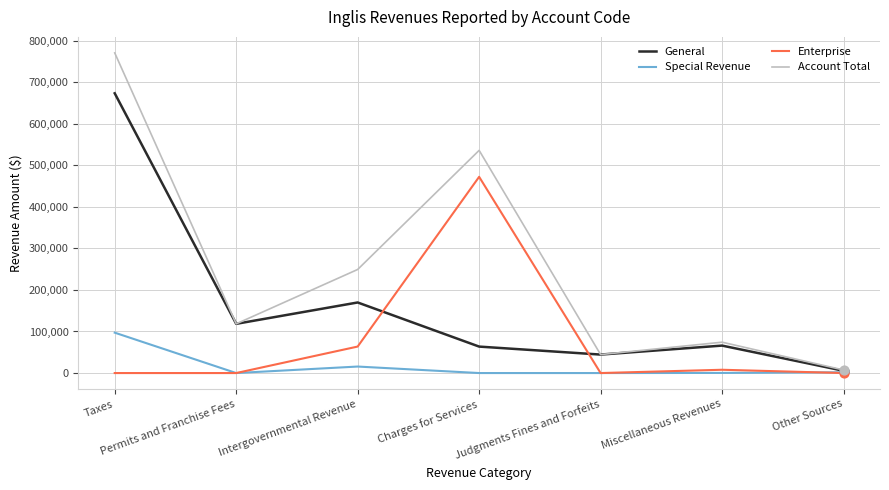

Is the value of Special Revenue at Intergovernmental Revenue greater than the value of Account Total at Other Sources?

Yes